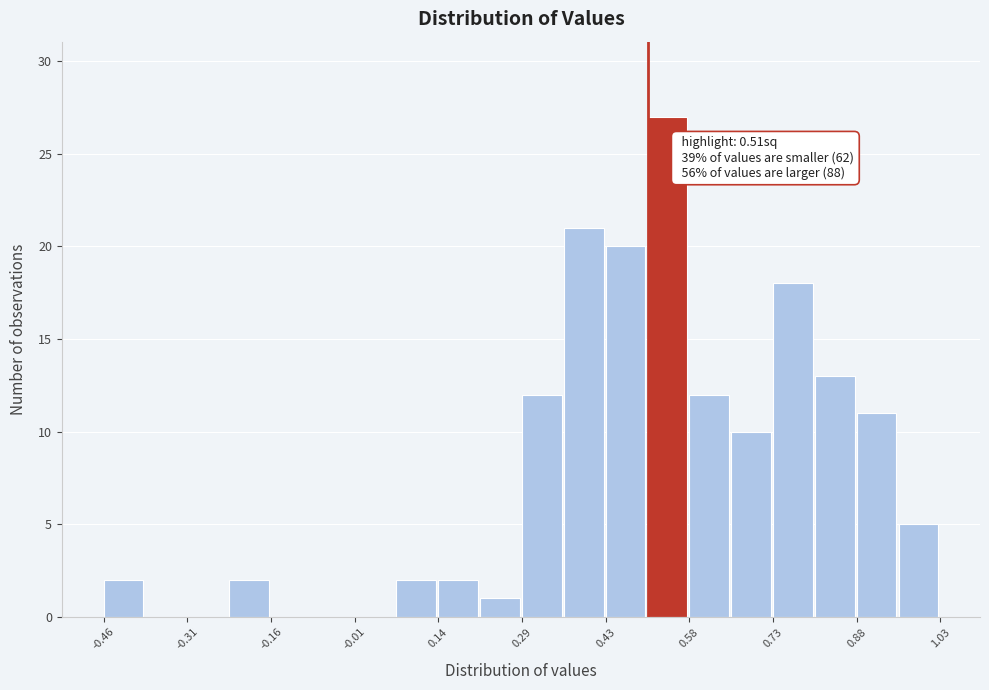

Around what value on the x-axis is the tallest bar? Give the approximate position of its centre, as read against the axis.

0.54